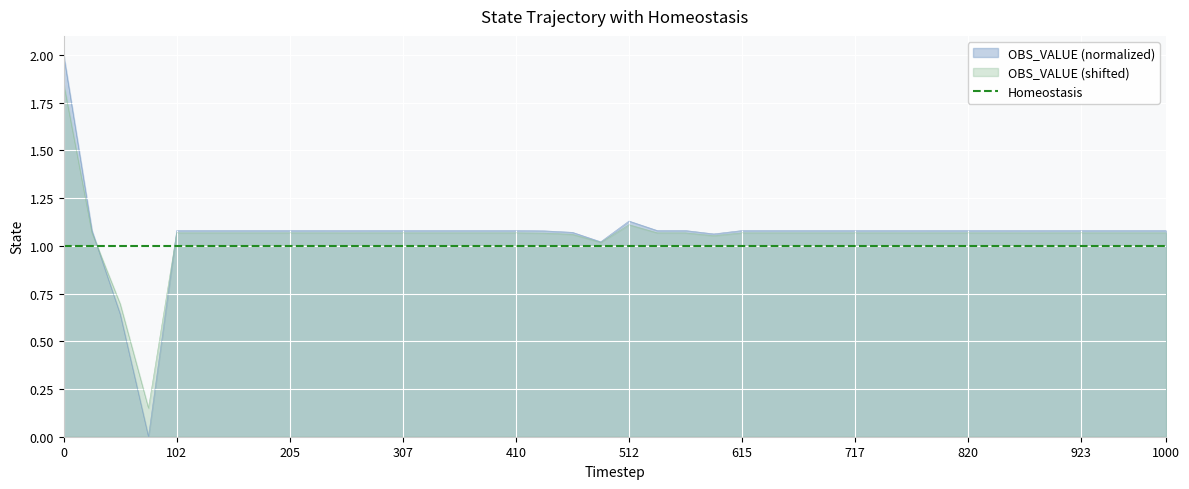

The value of OBS_VALUE (normalized) at 512 is 0.6. True or false?

False